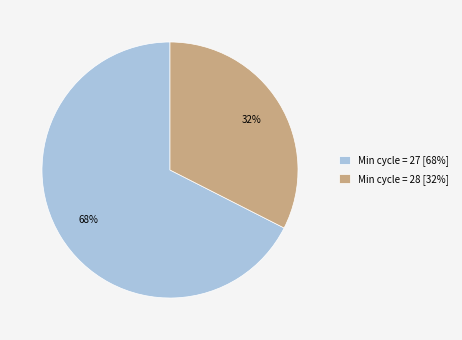

Is Min cycle = 27 [68%] the majority of the pie?

Yes